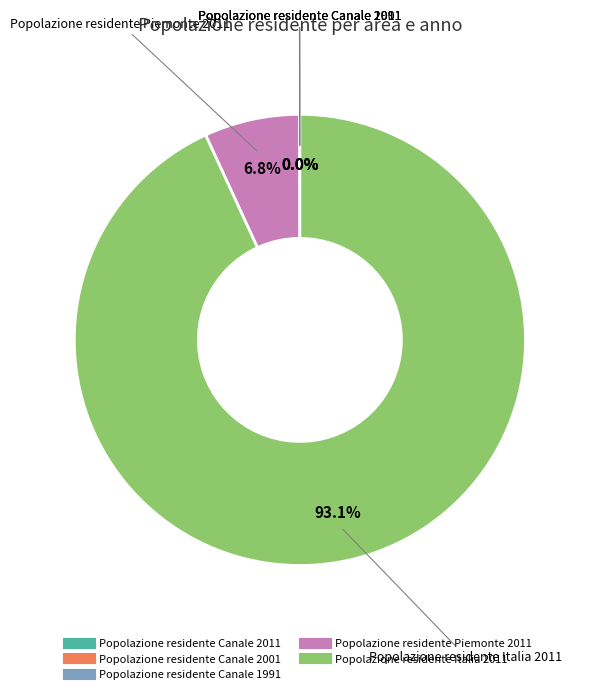

What is the majority slice?

Popolazione residente Italia 2011